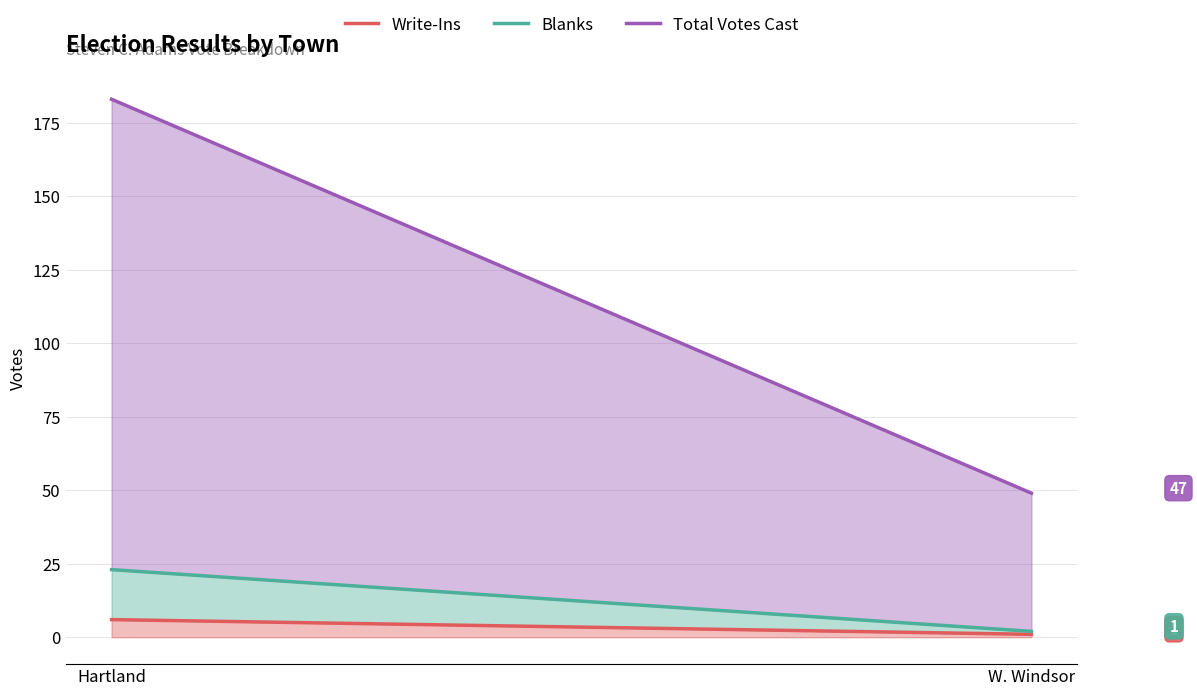

Which category has the highest value across all series?

Hartland